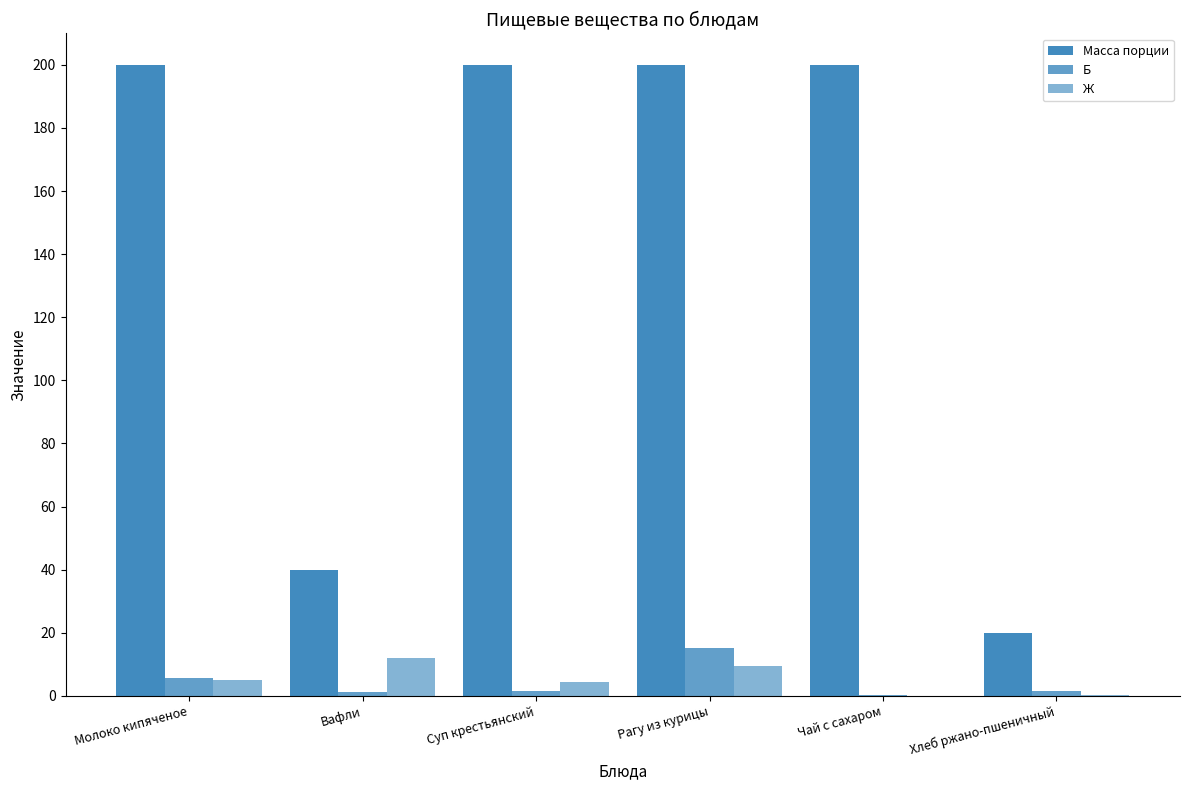

Does the chart contain stacked bars?

No